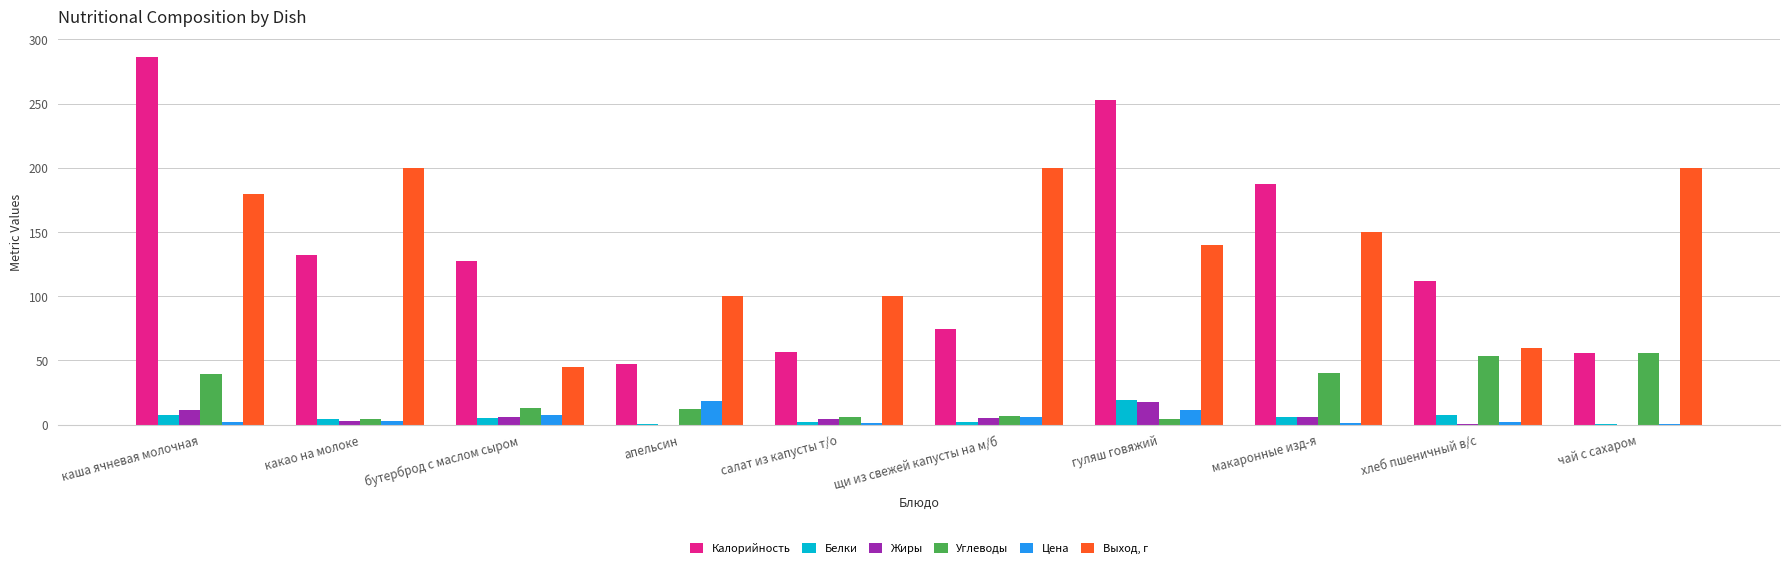

Which series changed the most between салат из капусты т/о and чай с сахаром?

Выход, г